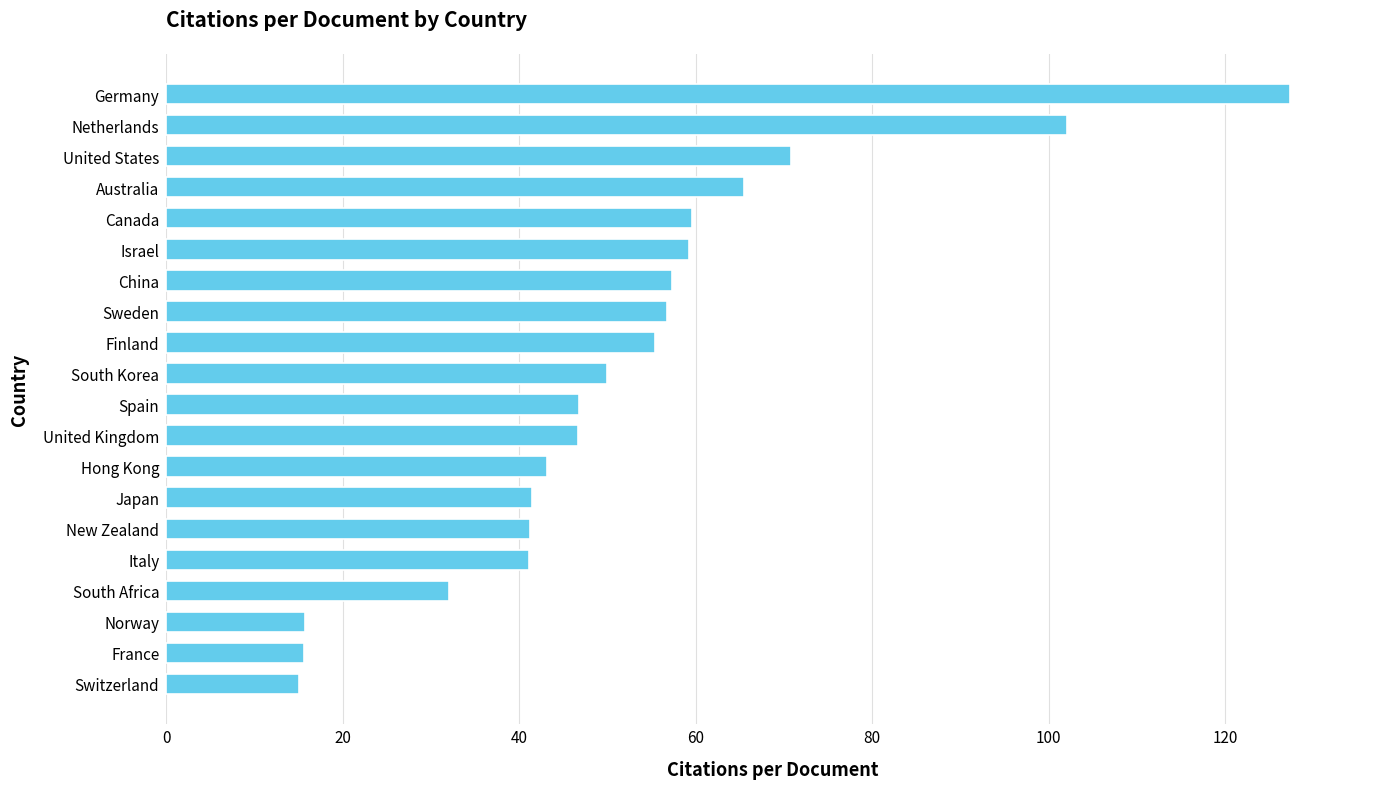

What is the difference between the values at New Zealand and Canada?

18.3